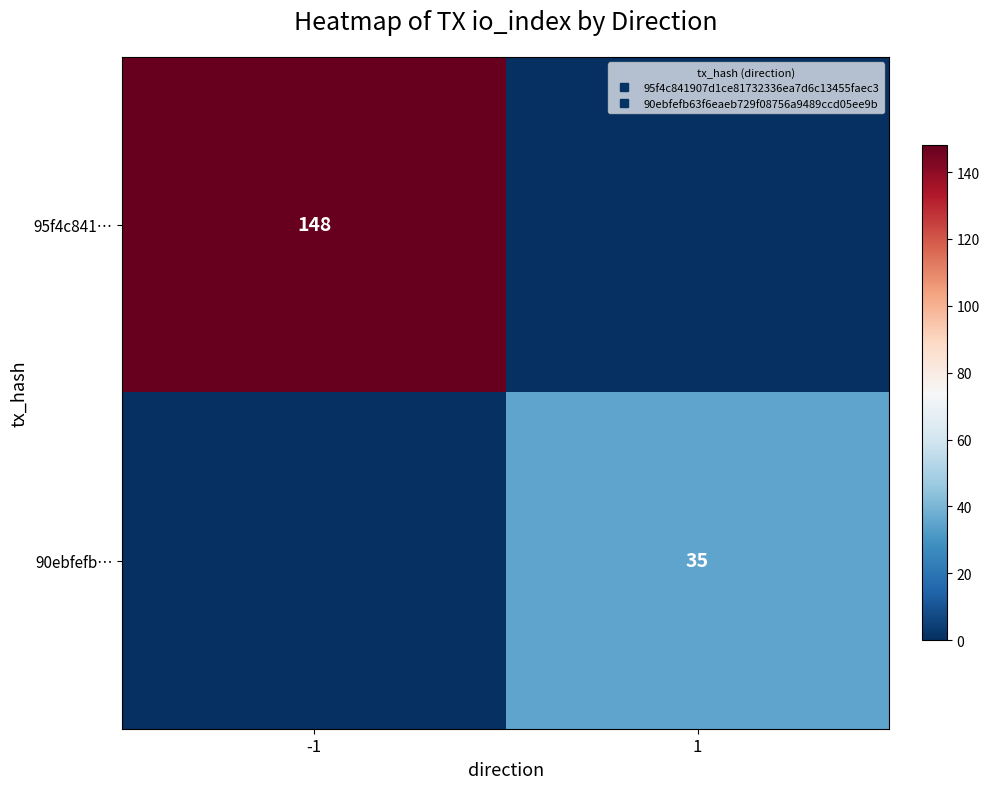

Which label corresponds to the smallest value in the chart?

1